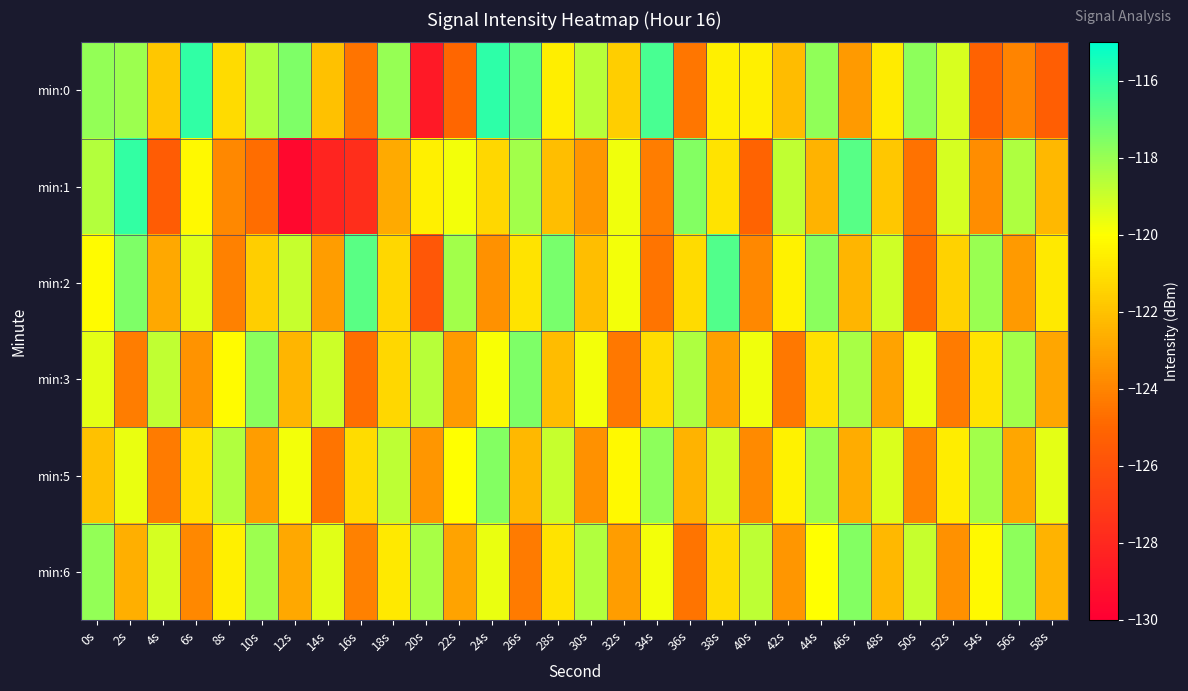

Which series has the largest range (max minus min)?

min:1